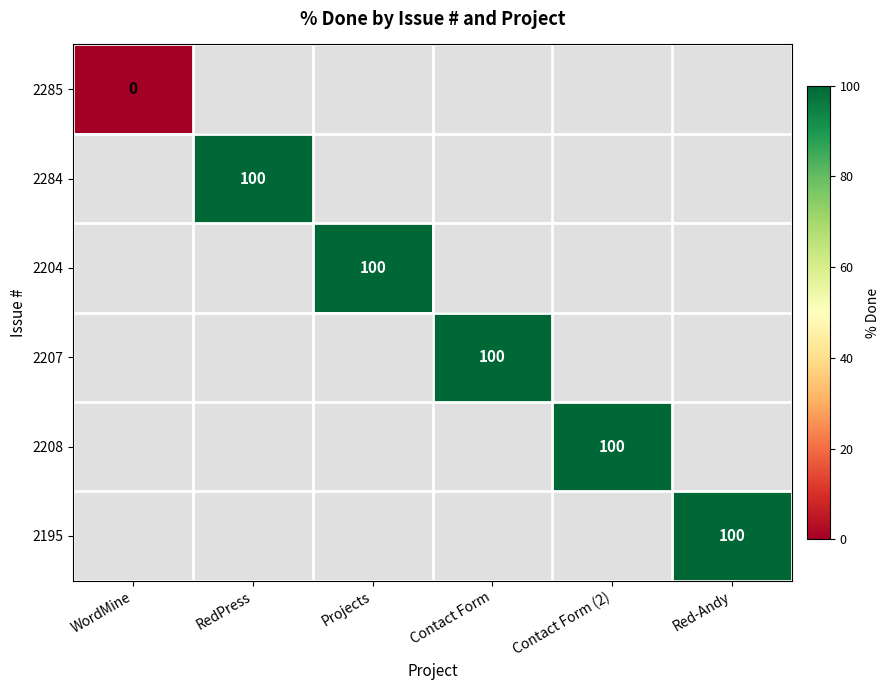

The 2284 series shows 29 at RedPress. True or false?

False